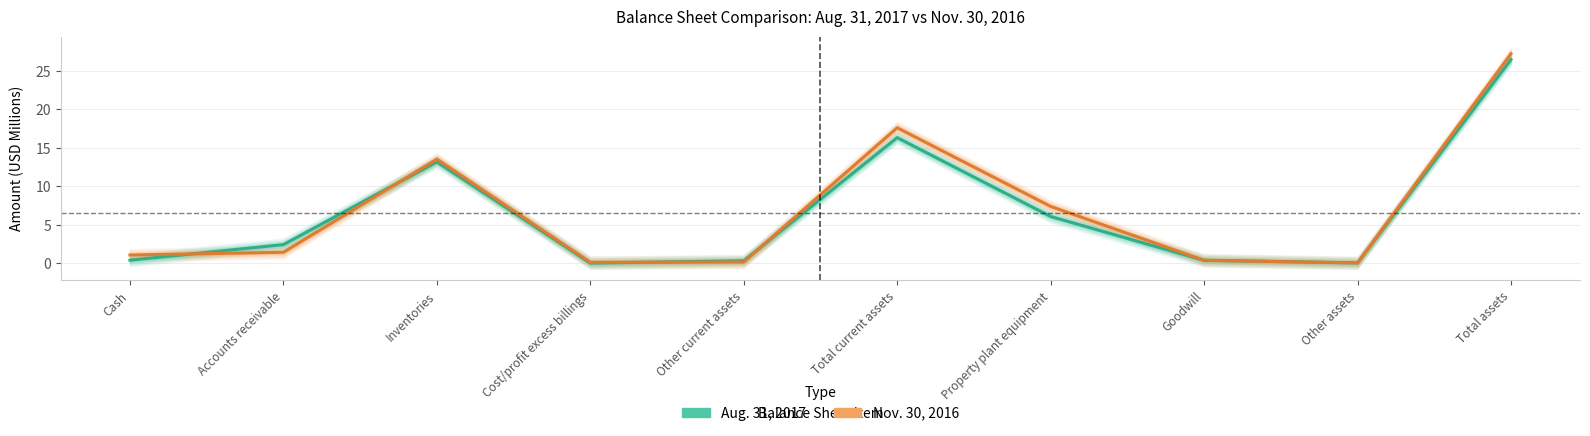

Reading left to right, extract all data points from this chart.

Aug. 31, 2017: 0.4	2.4	13.2	0.0	0.3	16.3	6.1	0.4	0.0	26.5
Nov. 30, 2016: 1.1	1.4	13.5	0.1	0.2	17.6	7.4	0.4	0.0	27.2